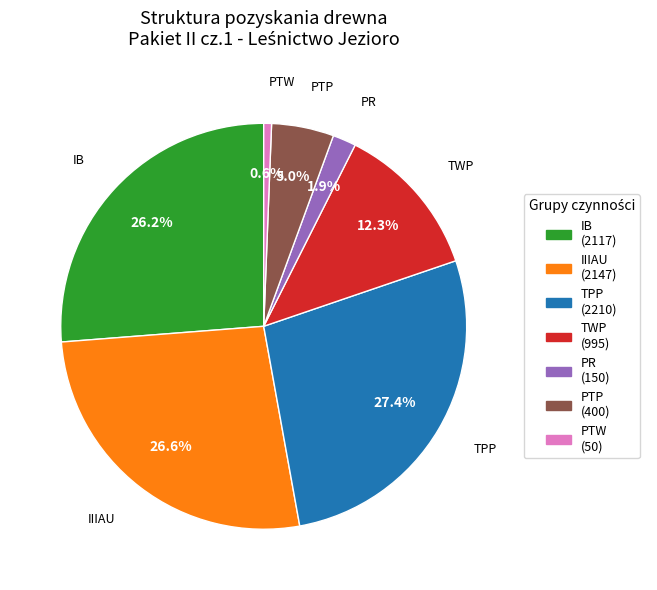

What is the total percentage of PTP and IB?

31.2%